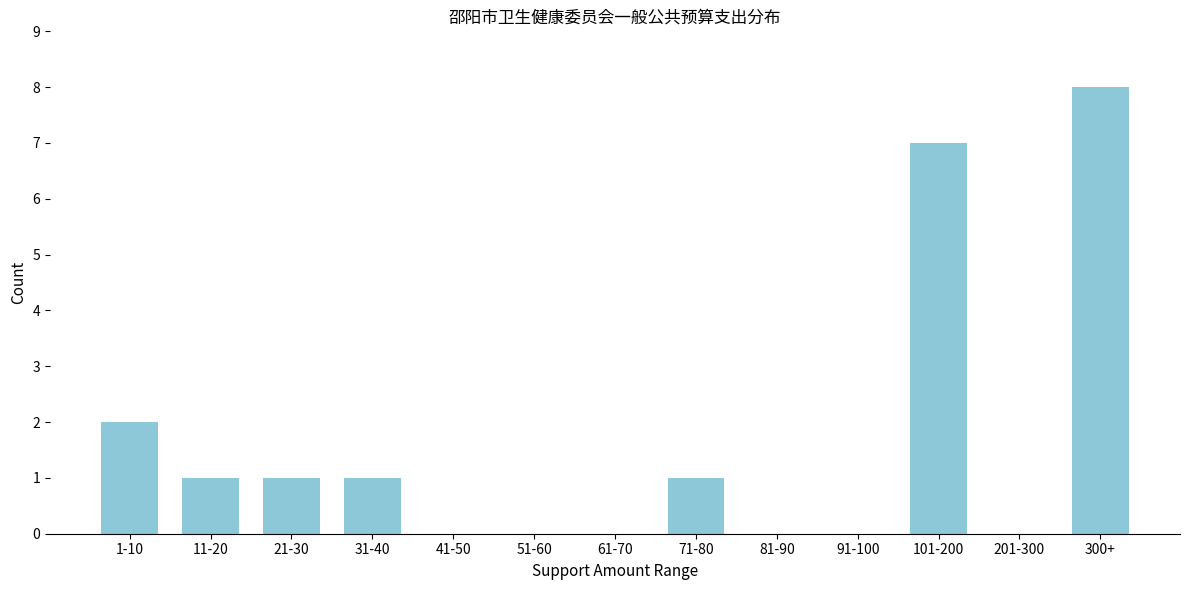

Reading left to right, transcribe all the data shown in this chart.

1-10=2	11-20=1	21-30=1	31-40=1	41-50=0	51-60=0	61-70=0	71-80=1	81-90=0	91-100=0	101-200=7	201-300=0	300+=8